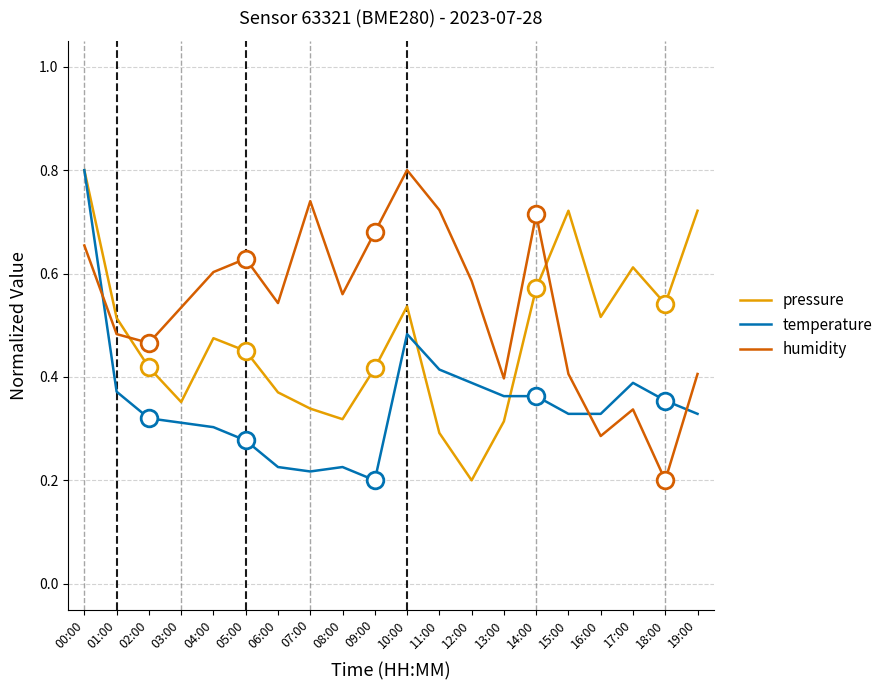

Where is the first local minimum for pressure?

03:00